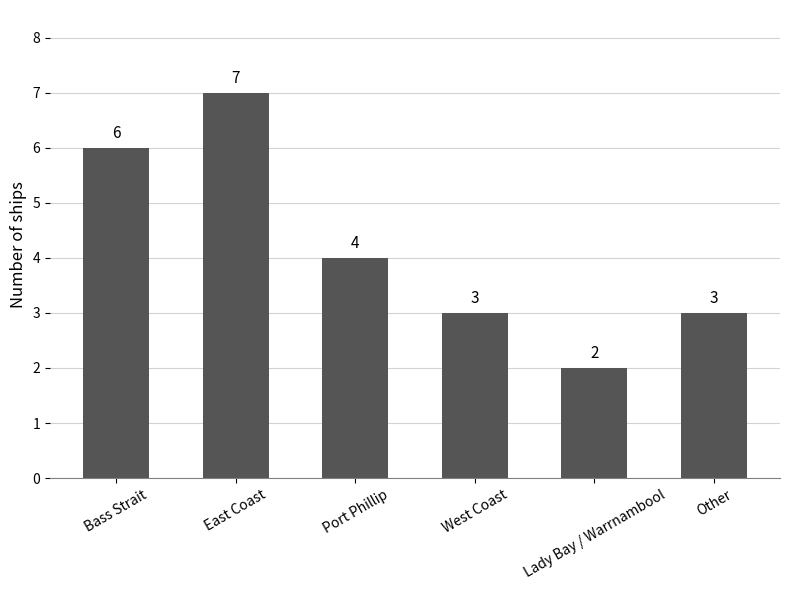

What is the value of the 2nd bar from the left?

7